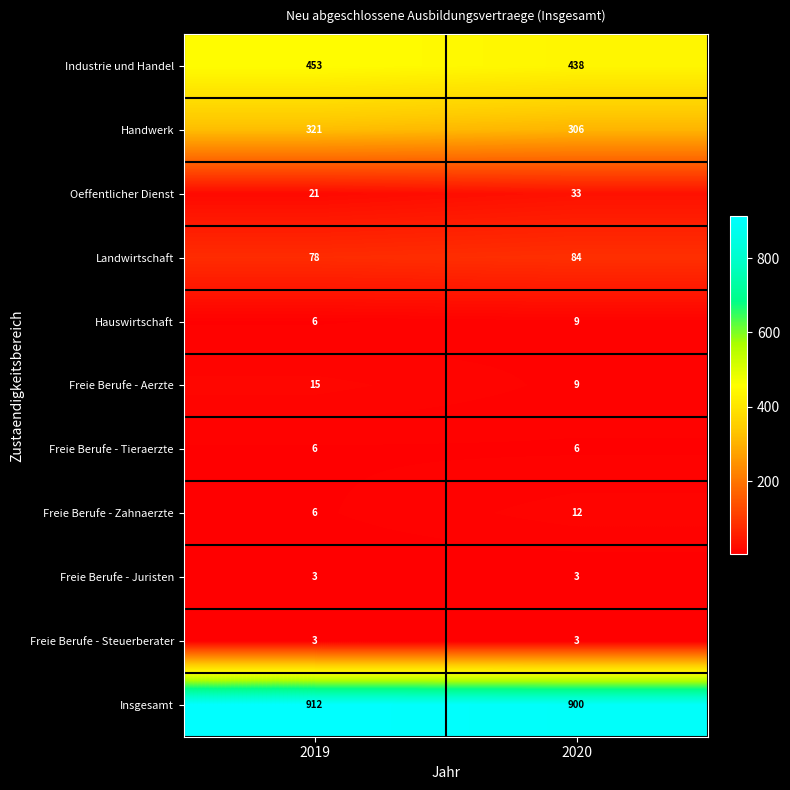

What is the difference between the maximum and minimum values in the Hauswirtschaft series?

3